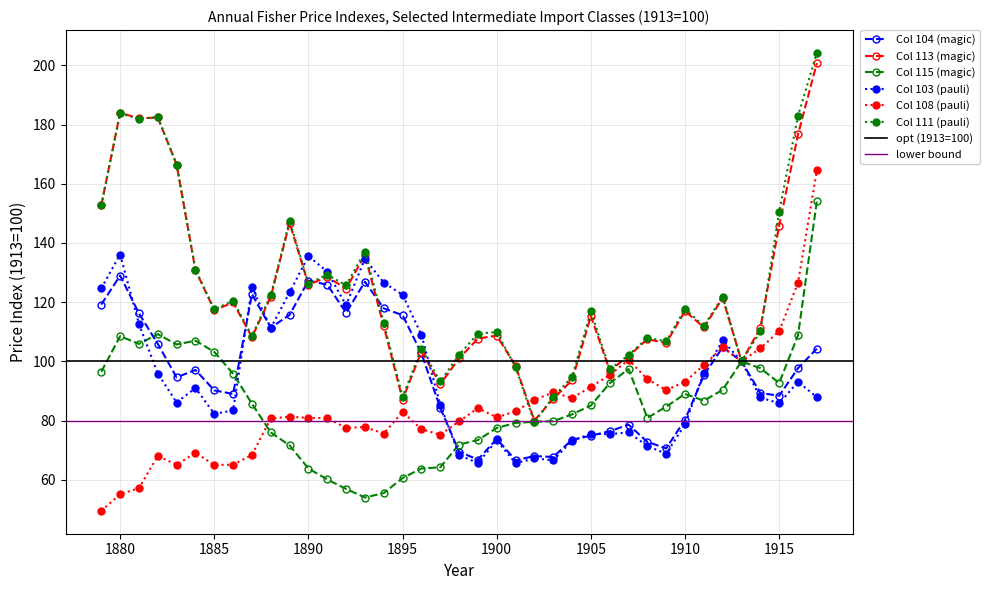

Where does the 113 series first go above 115?

1879